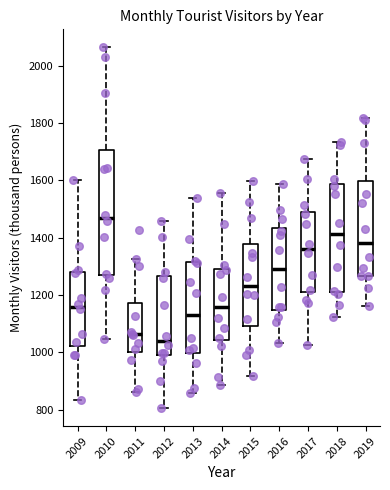

Which box has the highest median line?

2010